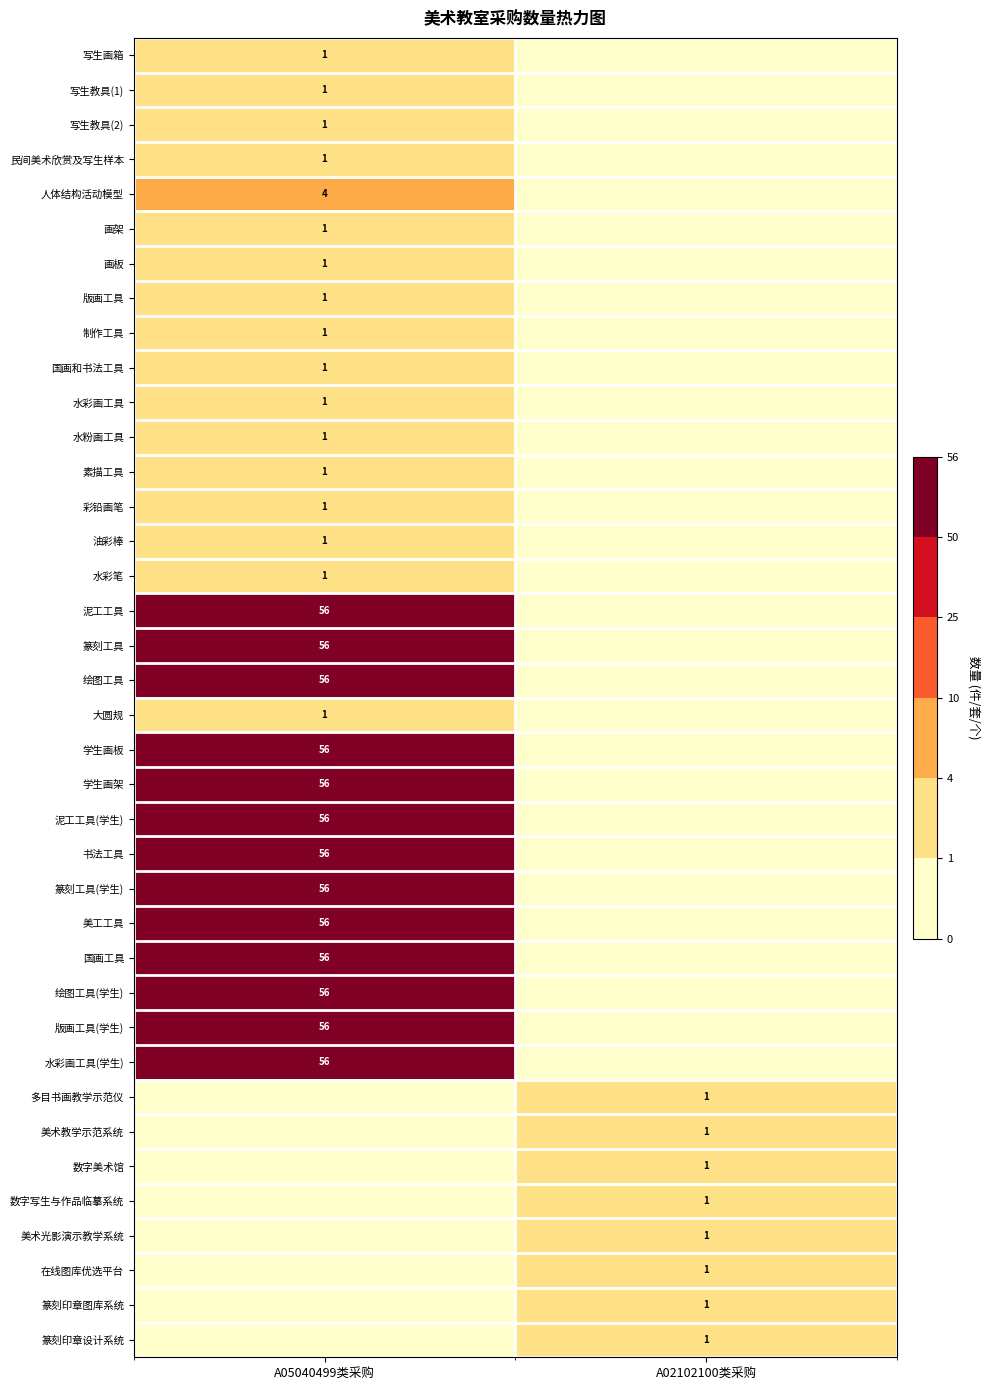

The value of 版画工具(学生) at A05040499类采购 is 56. True or false?

True